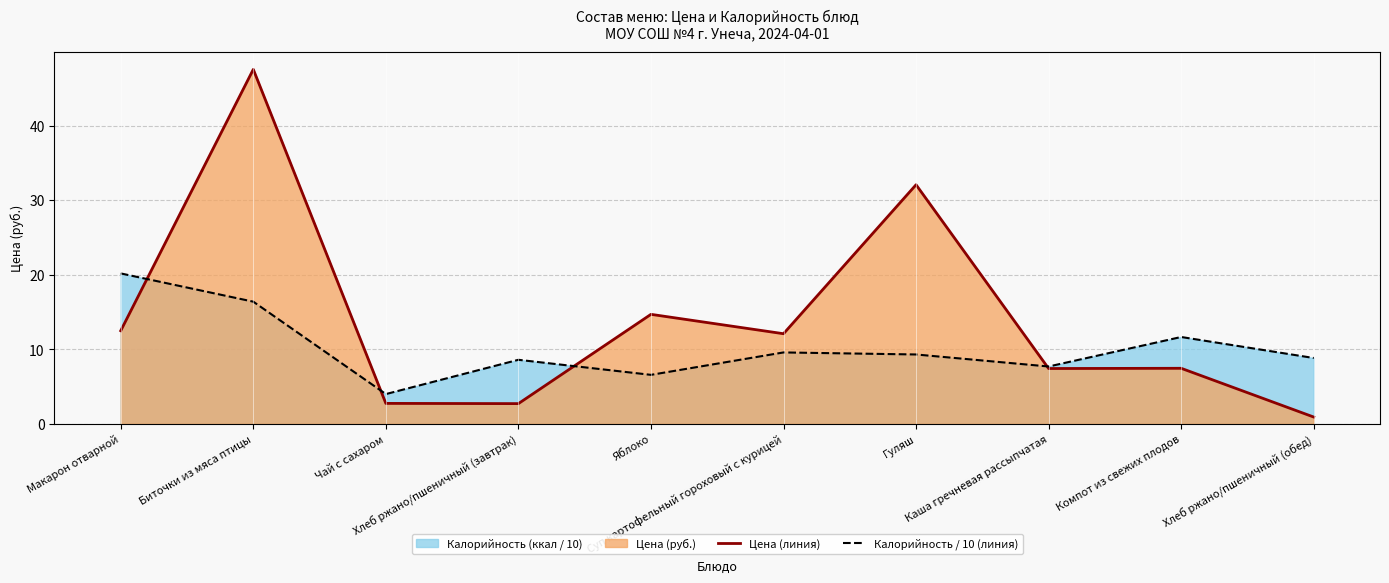

What is the maximum value shown in the chart?

47.6